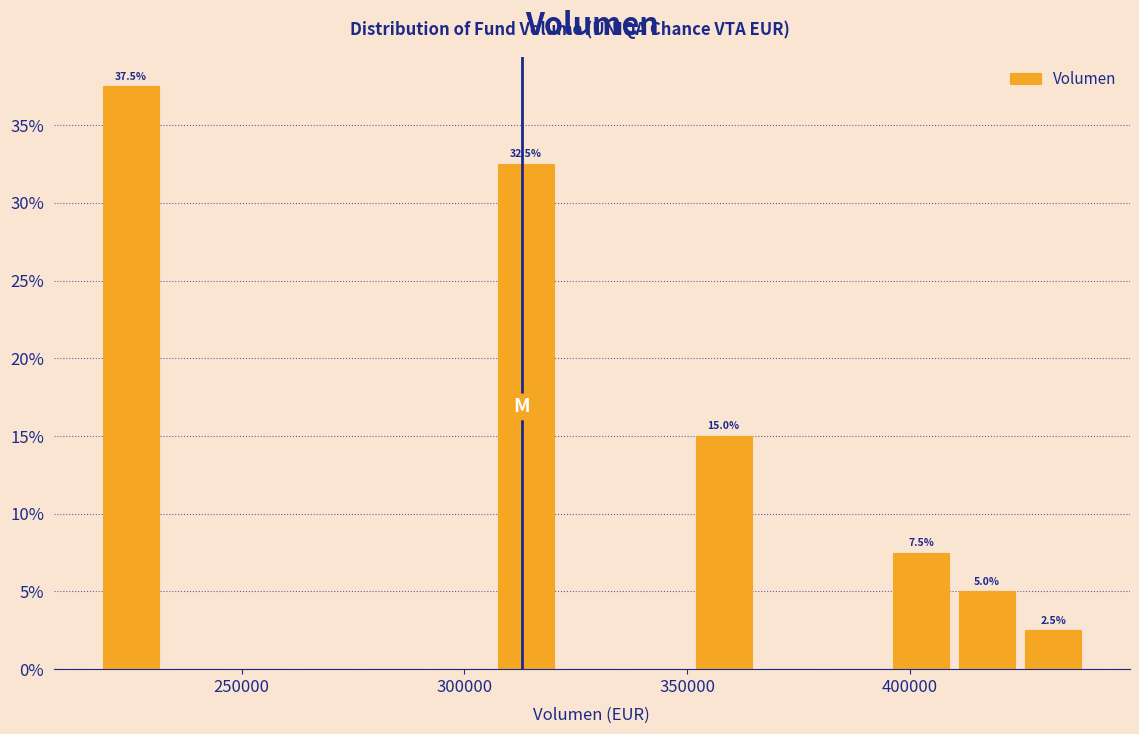

Around what value on the x-axis is the tallest bar? Give the approximate position of its centre, as read against the axis.

225000